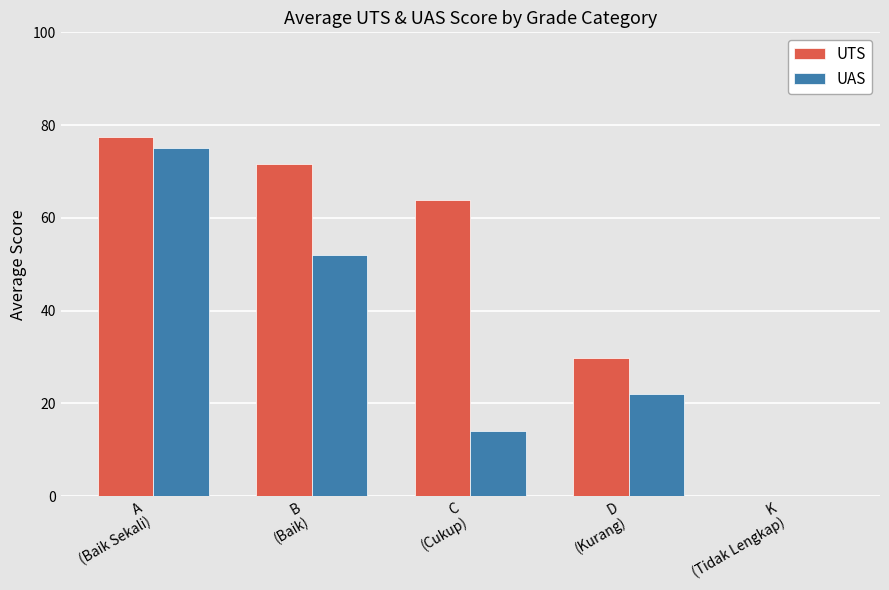

At which label is UTS closest to 38?

D
(Kurang)